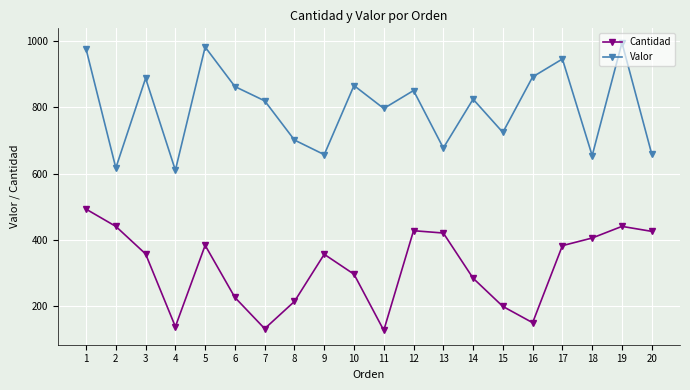

What is the average value of the Valor series?

799